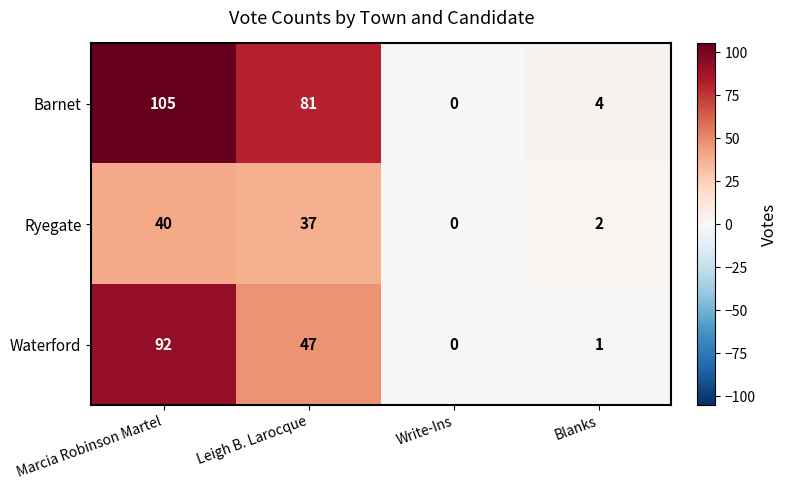

The Ryegate series shows 54 at Leigh B. Larocque. True or false?

False